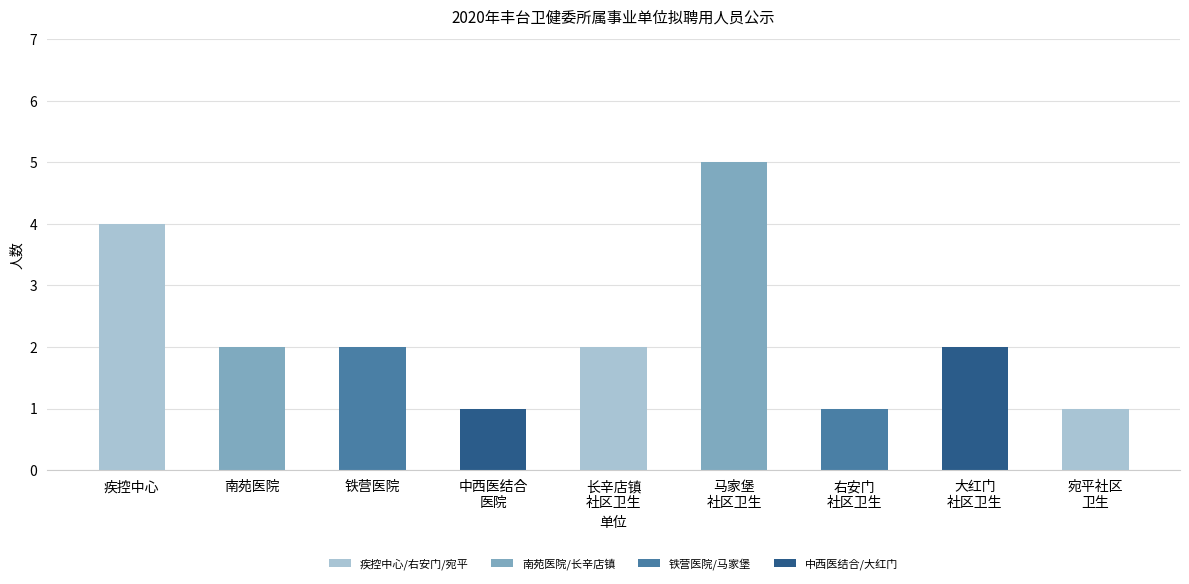

What is the maximum value shown in the chart?

5